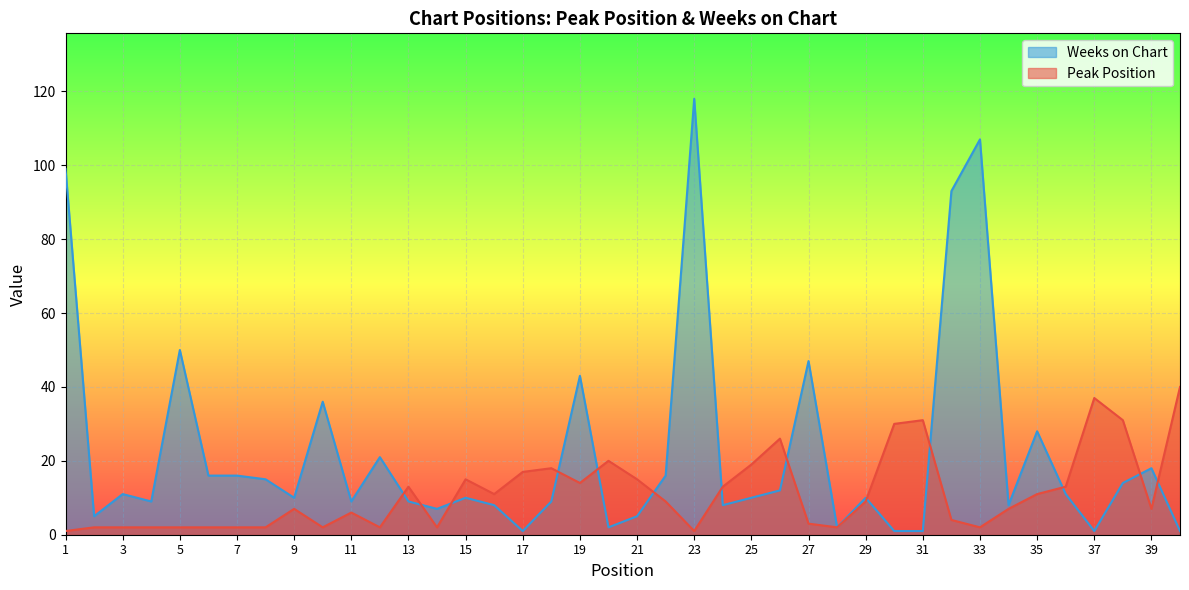

Does the chart display data point markers on the line(s)?

No